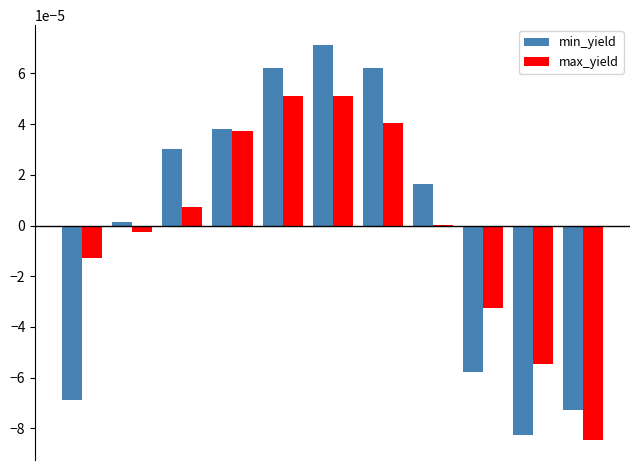

Rank the series by their maximum value, from highest to lowest.

min_yield, max_yield